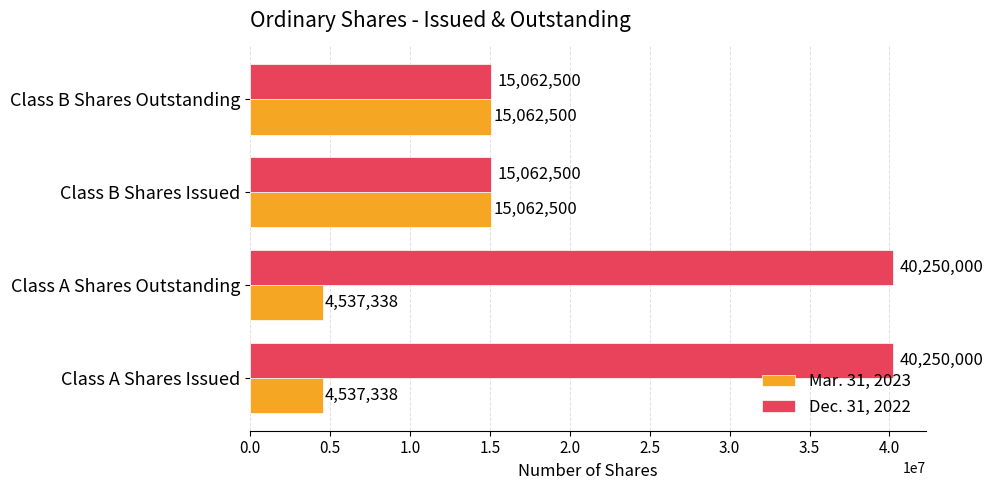

What is the minimum value for Mar. 31, 2023?

4537338